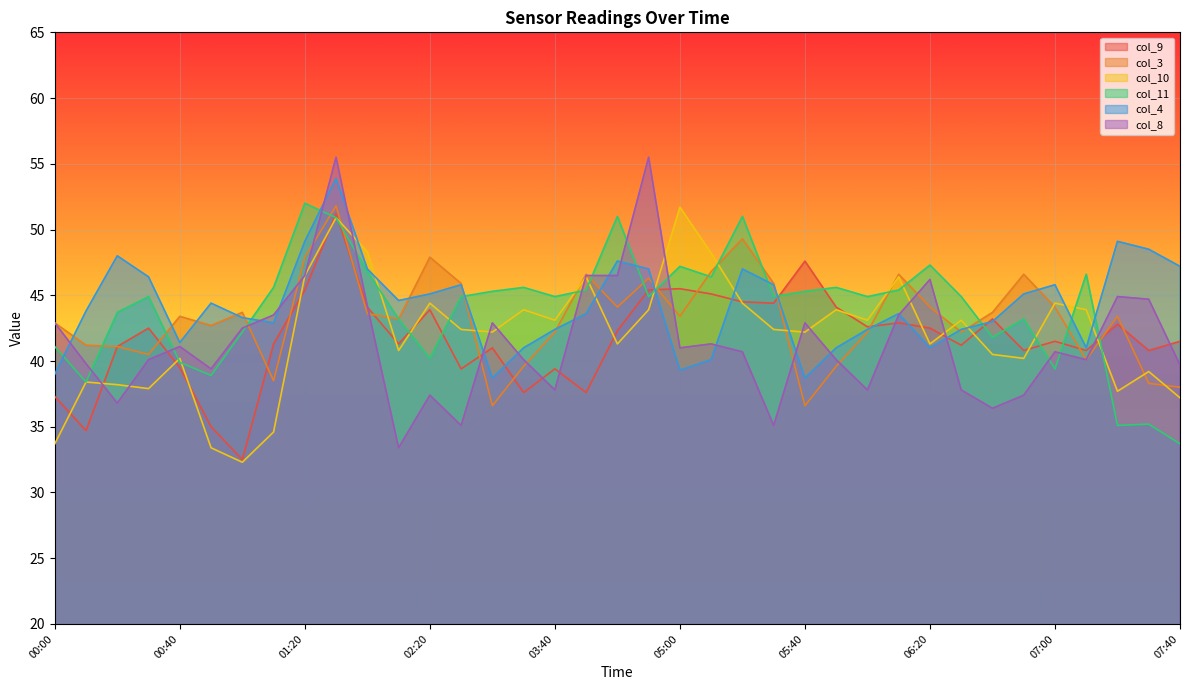

List the series in order of their peak value, lowest first.

col_9, col_10, col_3, col_11, col_4, col_8